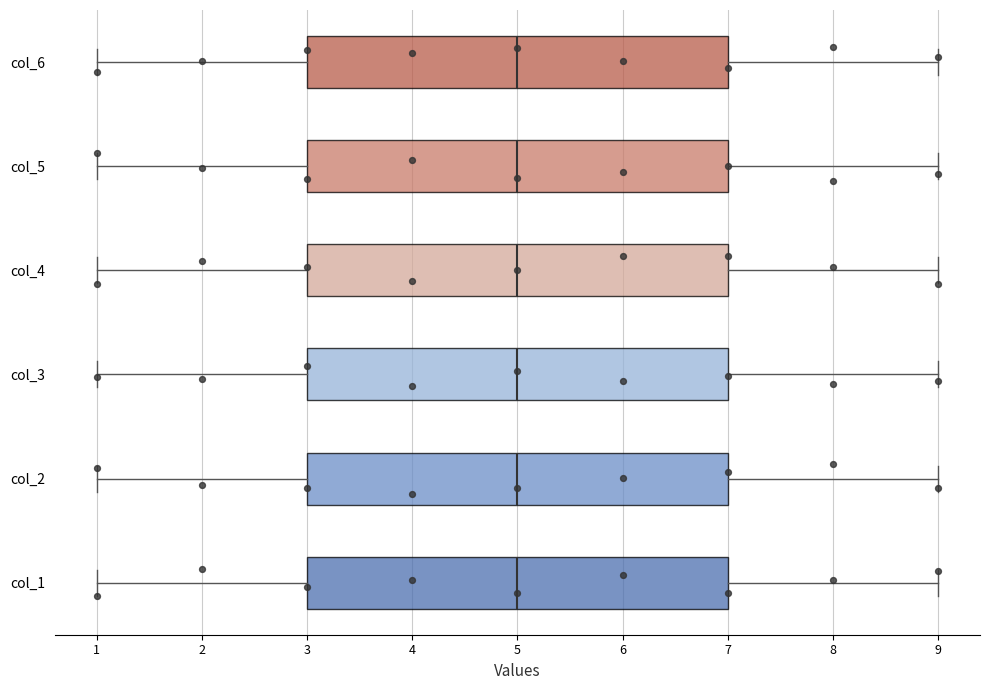

Where is the right edge of the box for col_4 on the x-axis? The values are not printed on the chart, so give them approximately, as read against the axis.

7